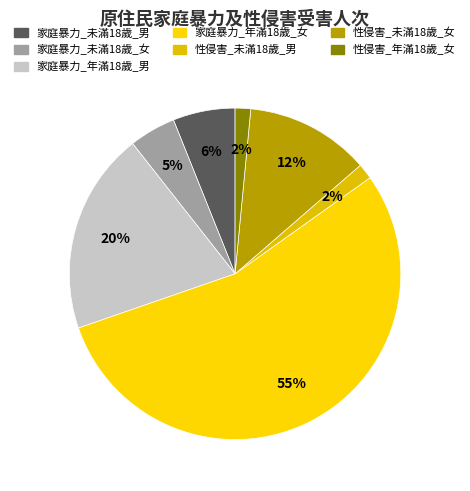

Rank the categories by value from lowest to highest.

性侵害_未滿18歲_男, 性侵害_年滿18歲_女, 家庭暴力_未滿18歲_女, 家庭暴力_未滿18歲_男, 性侵害_未滿18歲_女, 家庭暴力_年滿18歲_男, 家庭暴力_年滿18歲_女